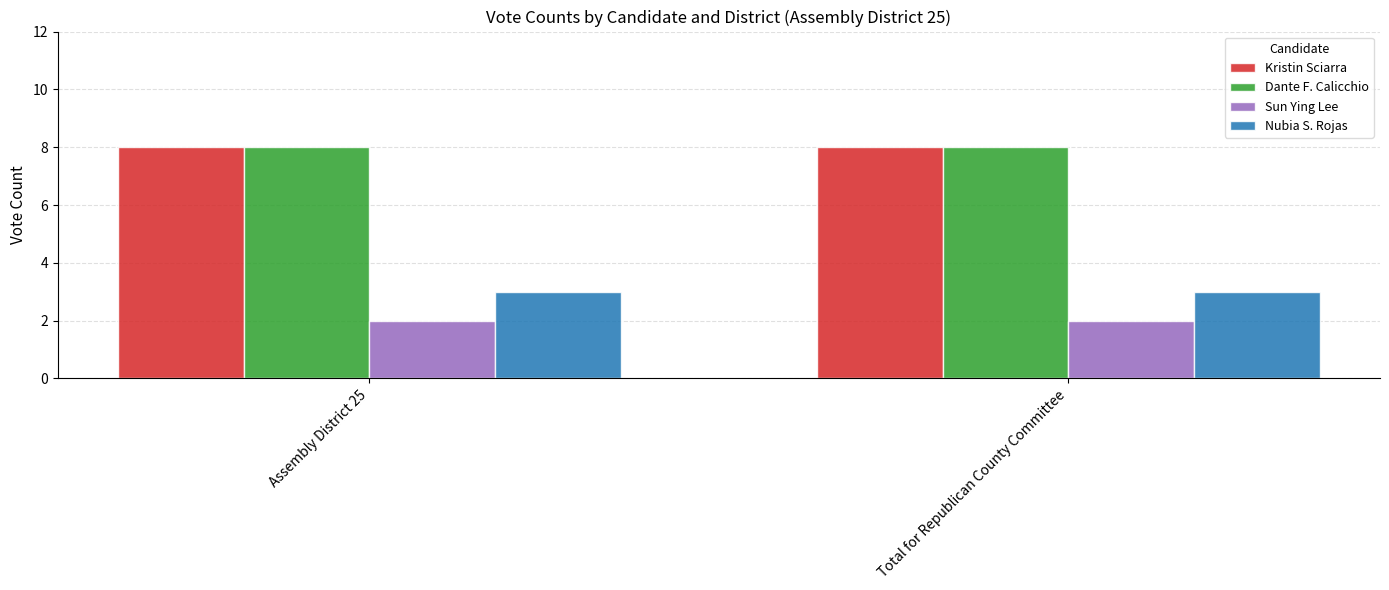

What is the highest value of the Nubia S. Rojas series?

3